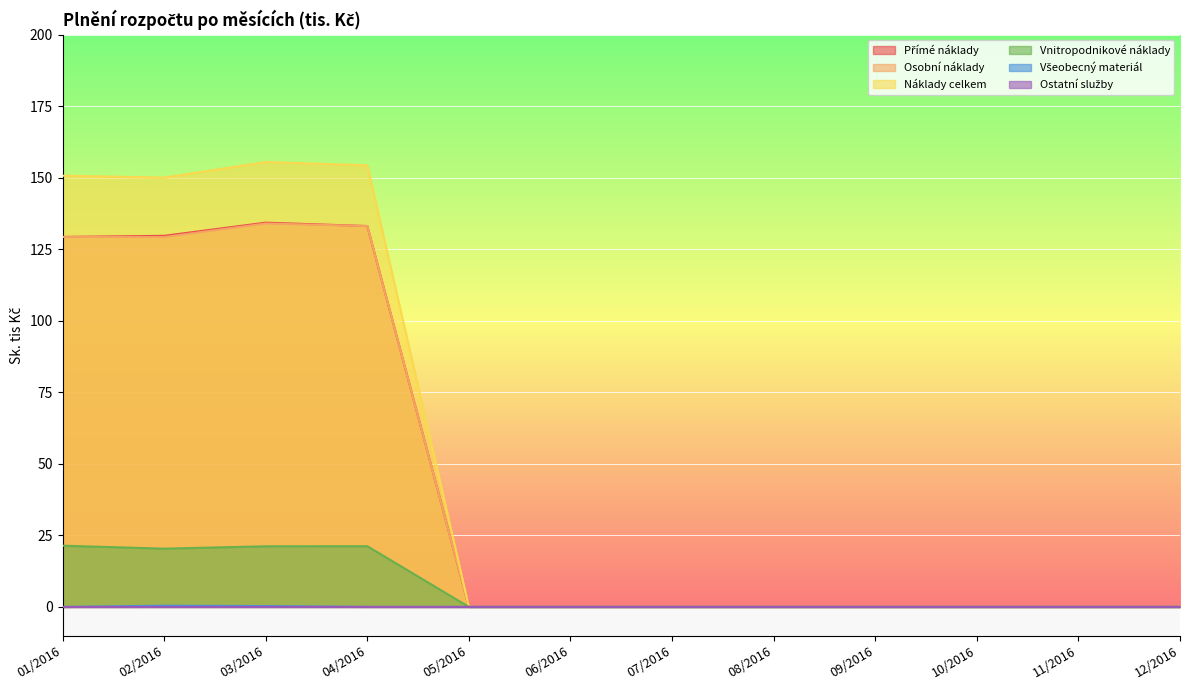

How many series are shown in this chart?

6